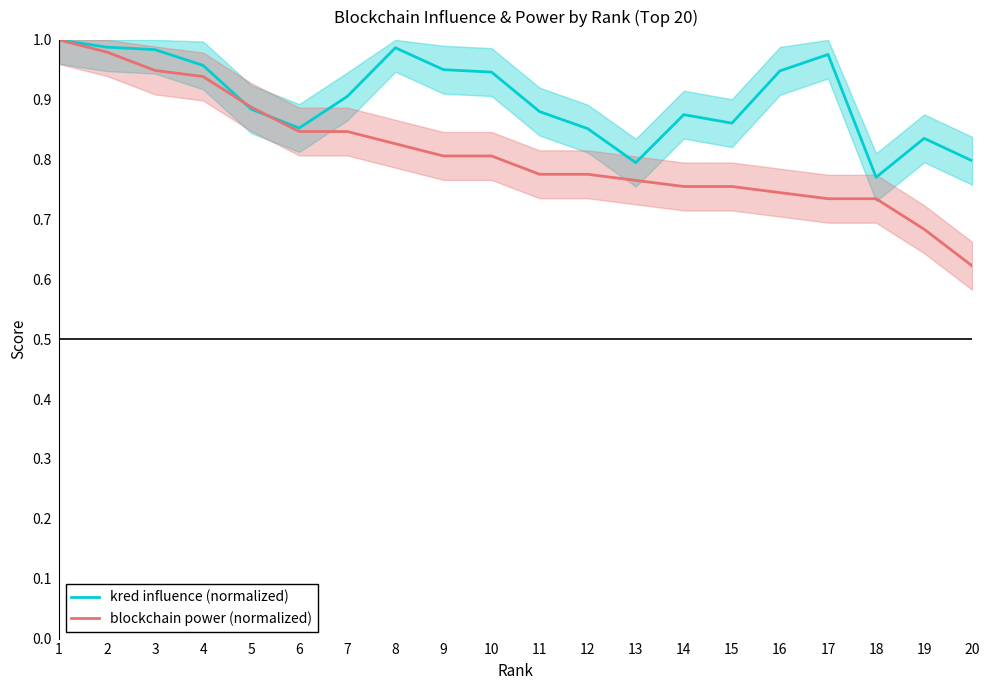

How many lines are shown in the chart?

2